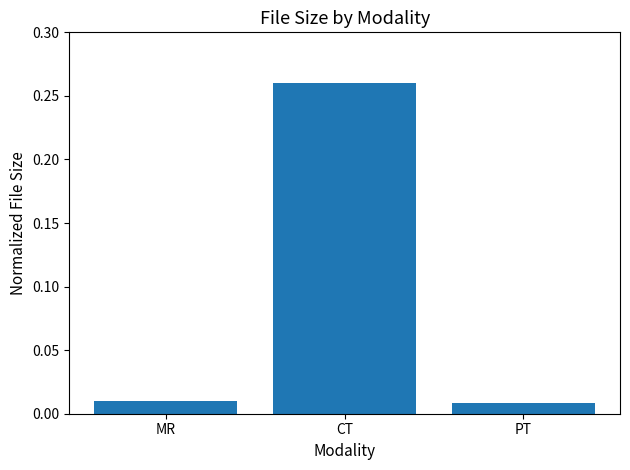

How many distinct data groups are displayed?

1